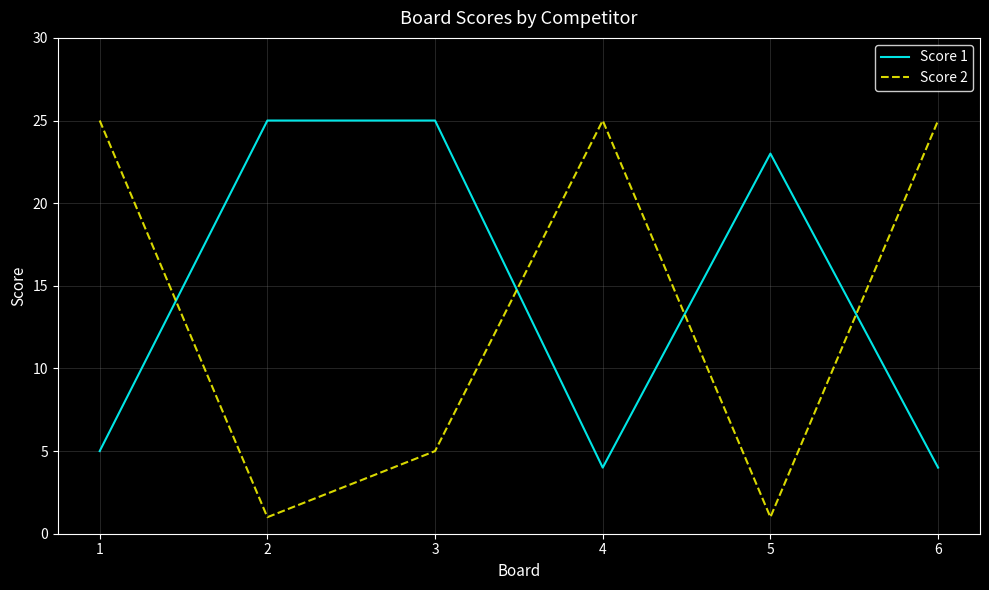

True or false: Score 2 has a value of 7 at 4.

False